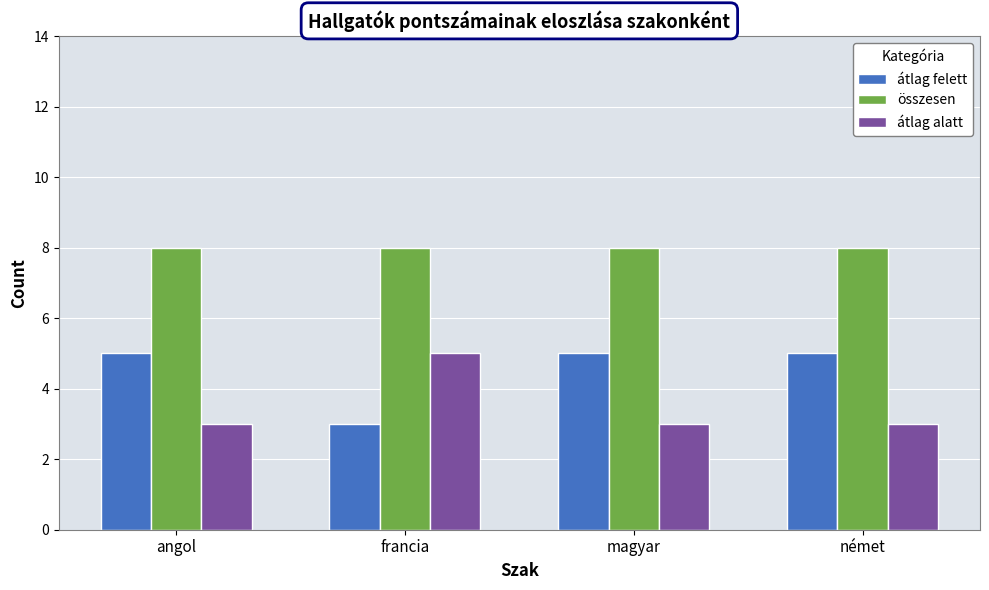

The value of összesen at német is 8. True or false?

True